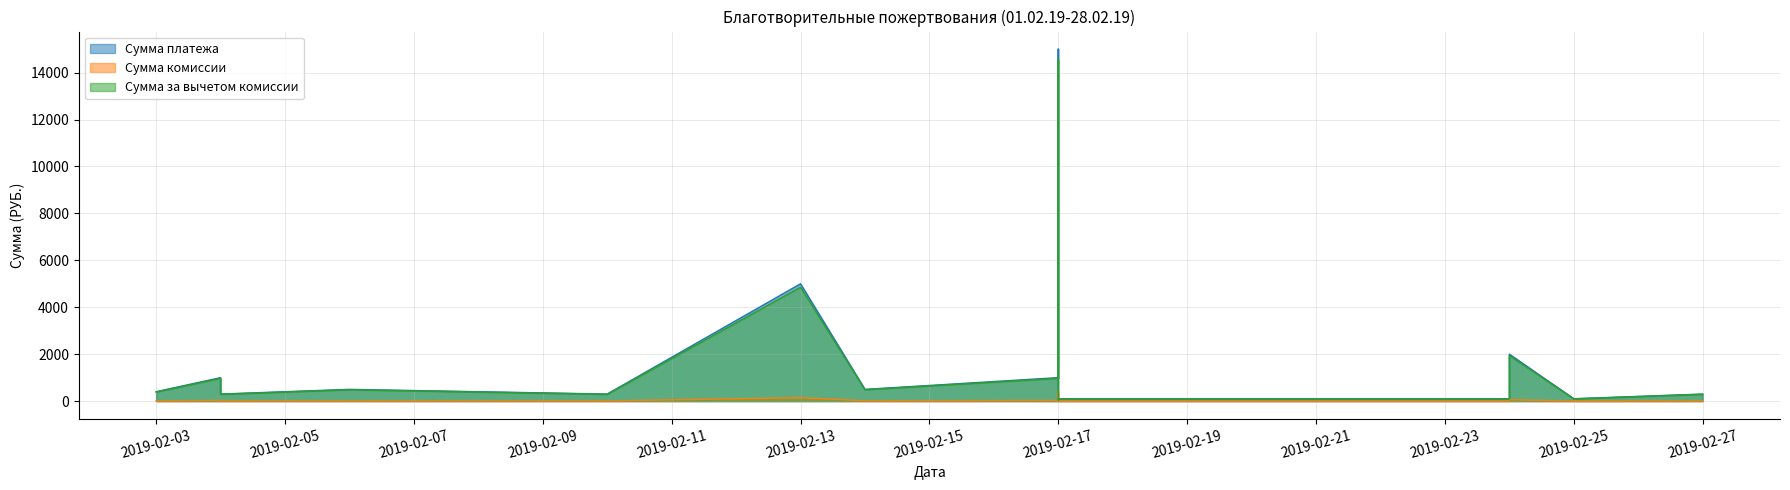

The value of Сумма платежа at 2019-02-13 is 1239.1. True or false?

False